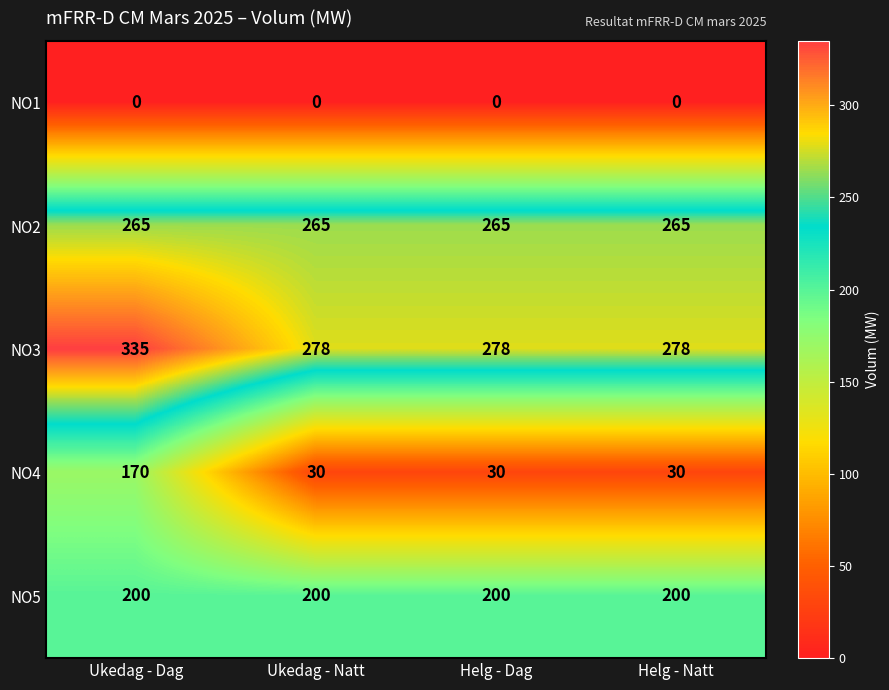

At how many categories does at least one series exceed 13?

4